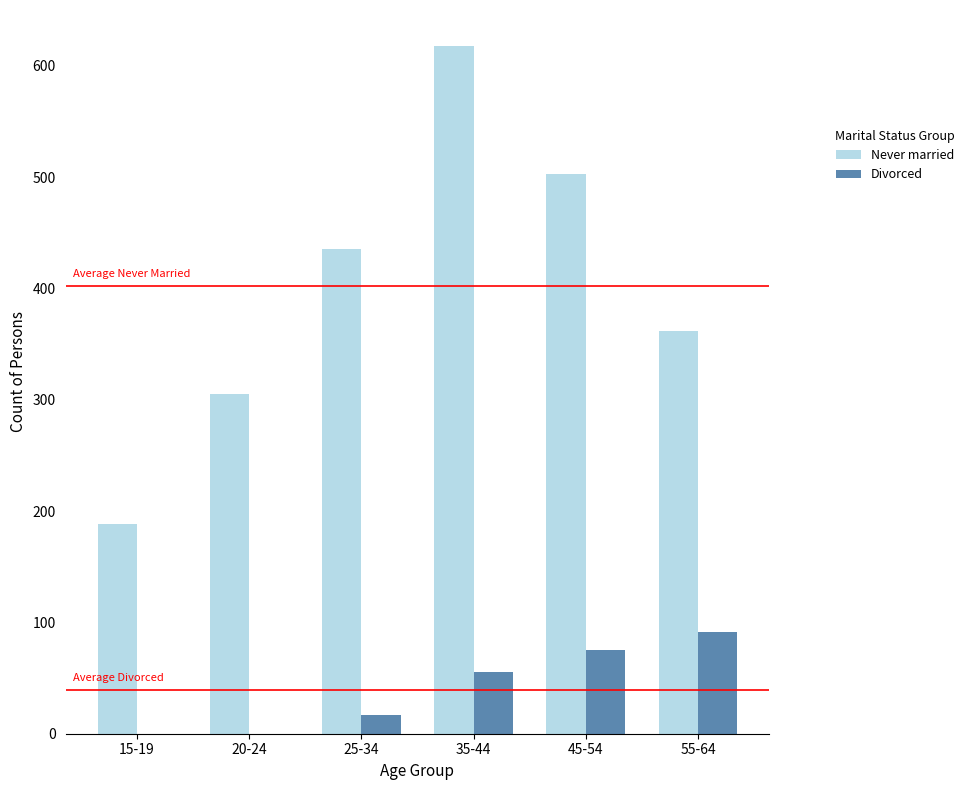

At which label does Divorced reach its peak?

55-64